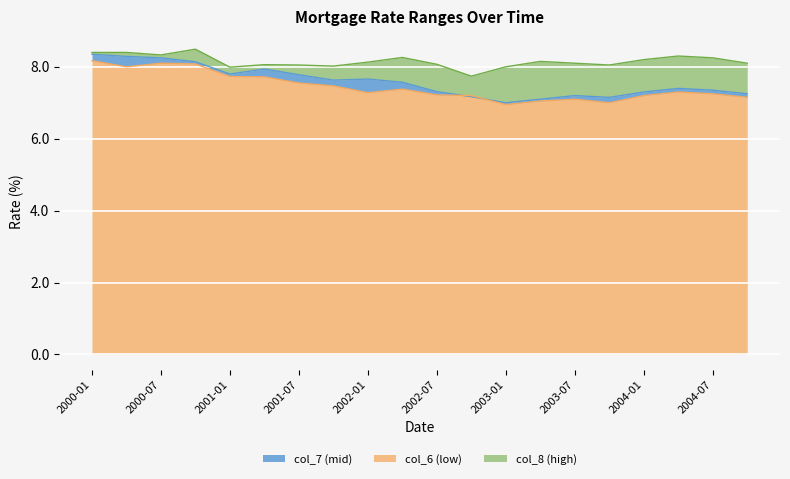

Reading left to right, list all the values displayed in this chart.

col_7 (mid): 8.3	8.3	8.2	8.1	7.8	7.9	7.8	7.6	7.7	7.6	7.3	7.2	7.0	7.1	7.2	7.2	7.3	7.4	7.3	7.2
col_6 (low): 8.2	8.0	8.1	8.1	7.7	7.7	7.5	7.5	7.3	7.4	7.2	7.2	7.0	7.0	7.1	7.0	7.2	7.3	7.2	7.2
col_8 (high): 8.4	8.4	8.3	8.5	8.0	8.1	8.1	8.0	8.1	8.3	8.1	7.7	8.0	8.2	8.1	8.1	8.2	8.3	8.2	8.1